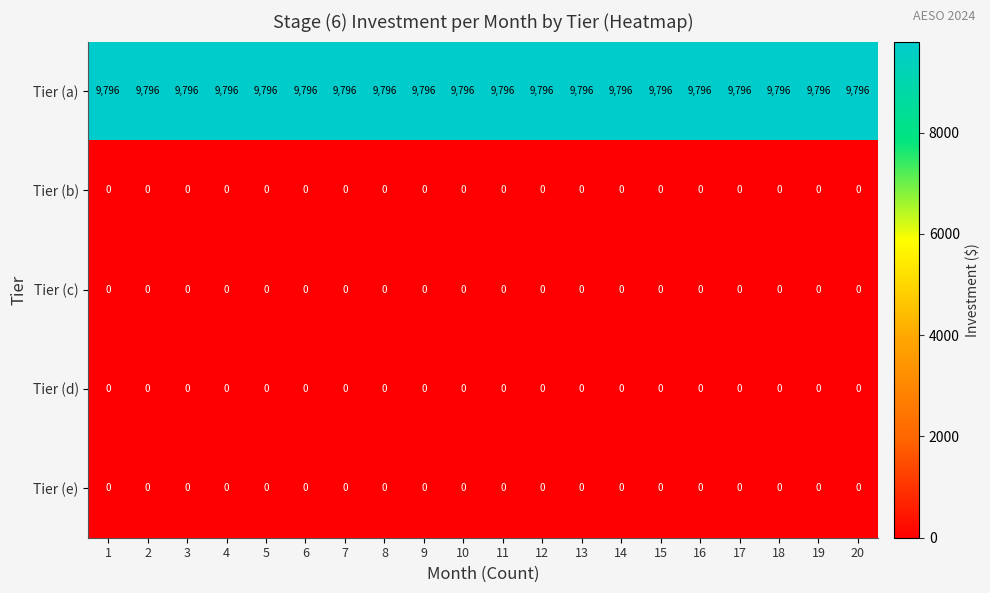

What is the difference between the highest and lowest values at 11?

9796